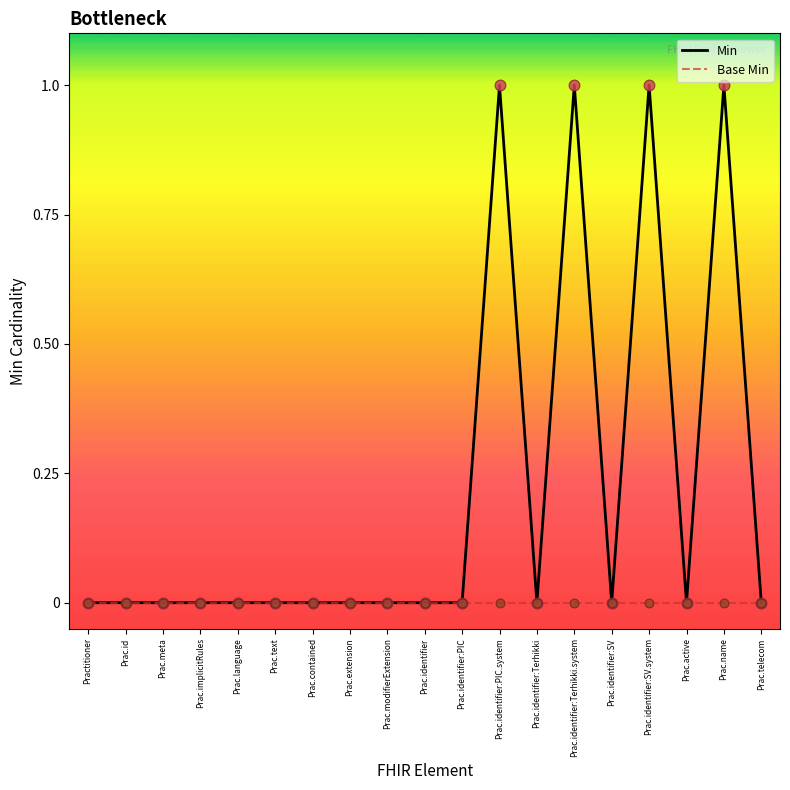

Which series has the largest total across all categories?

Min